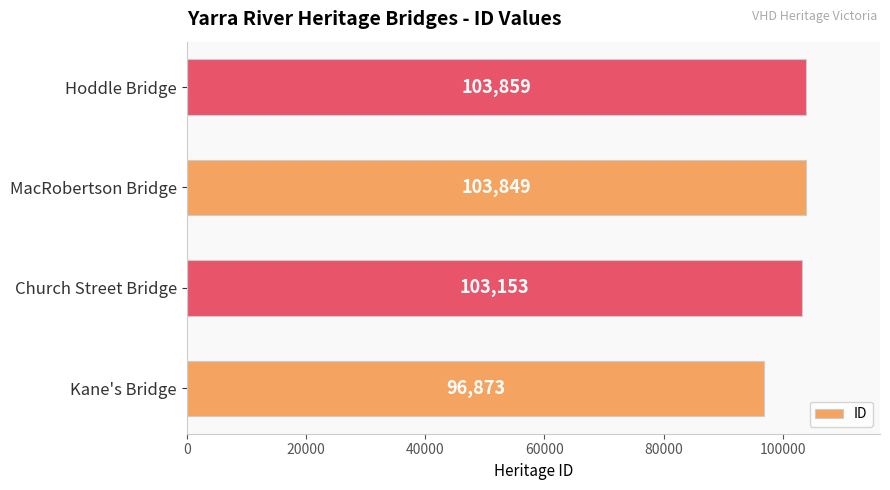

Rank the categories by value from highest to lowest.

Hoddle Bridge, MacRobertson Bridge, Church Street Bridge, Kane's Bridge